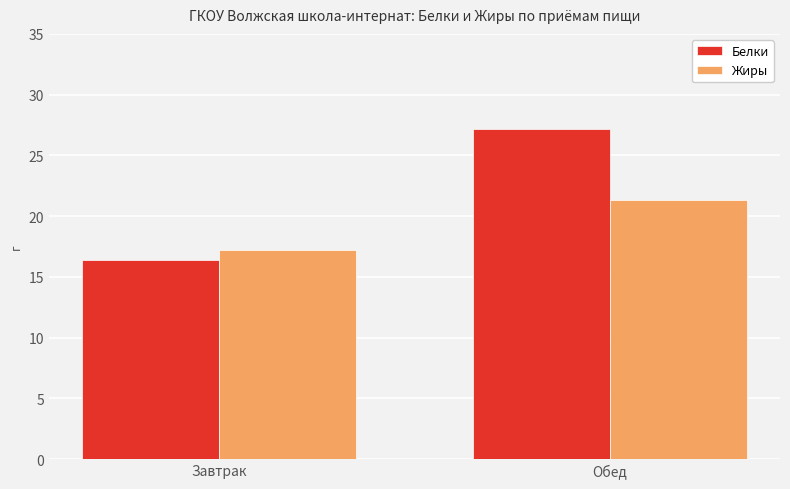

Which series changed the most between Завтрак and Обед?

Белки